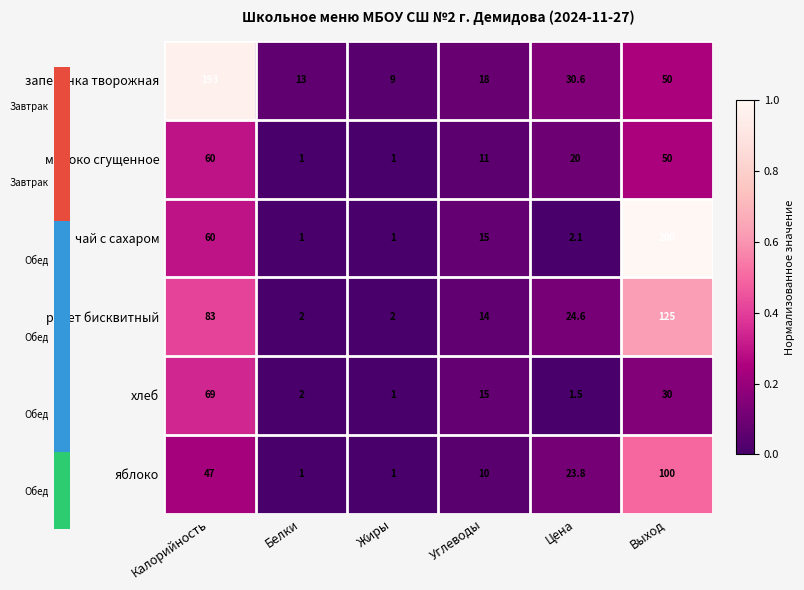

At which label does чай с сахаром first exceed 15?

Калорийность